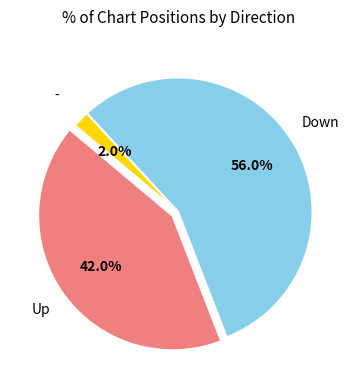

Is there a majority slice in this chart?

Yes